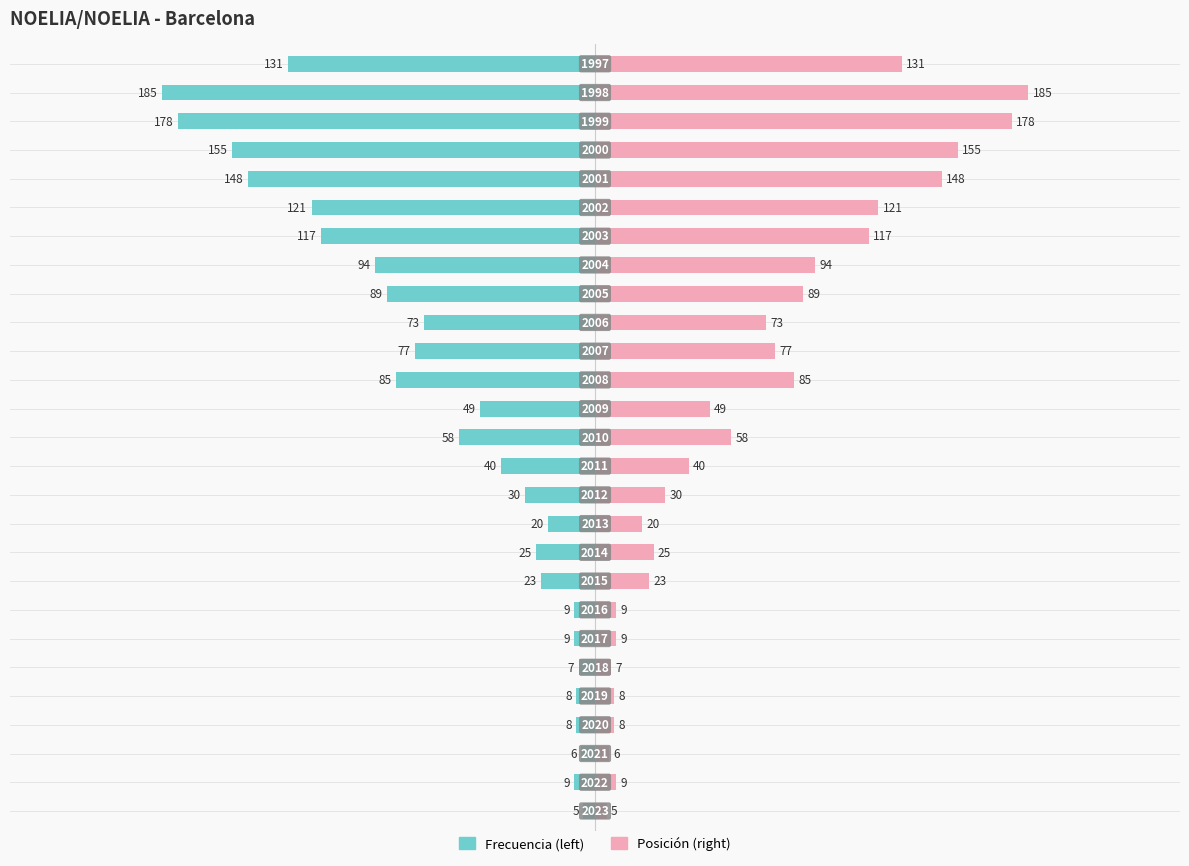

Is the value of Posición at 13 greater than the value of Frecuencia at −100?

Yes